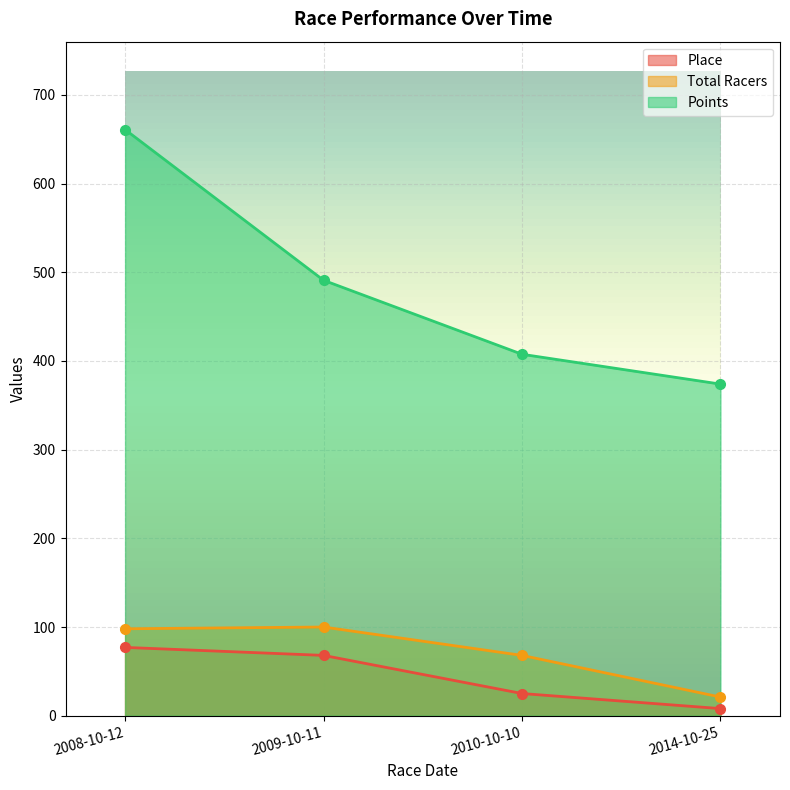

At how many categories does at least one series exceed 21?

4